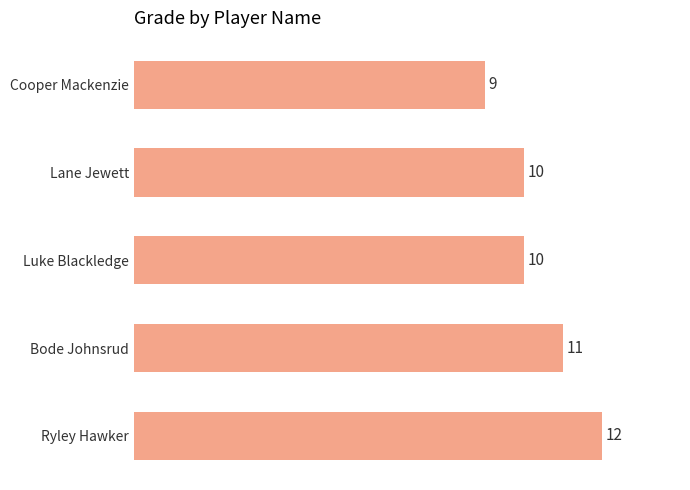

What is the change in value from Ryley Hawker to Cooper Mackenzie?

-3